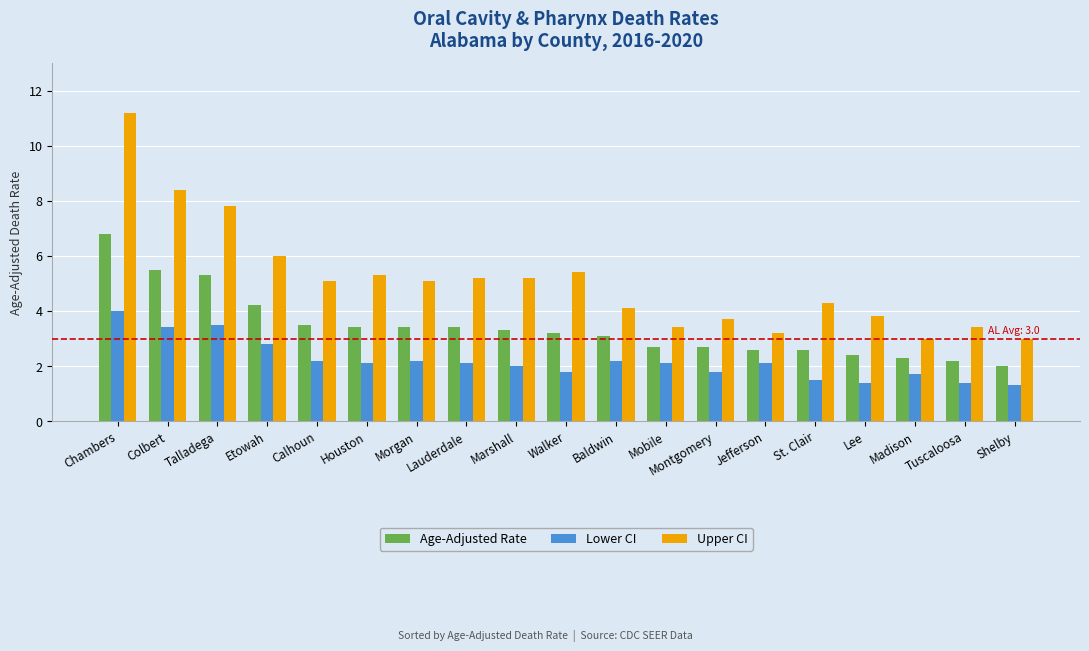

What is the difference between the maximum and minimum values in the Age-Adjusted Rate series?

4.8